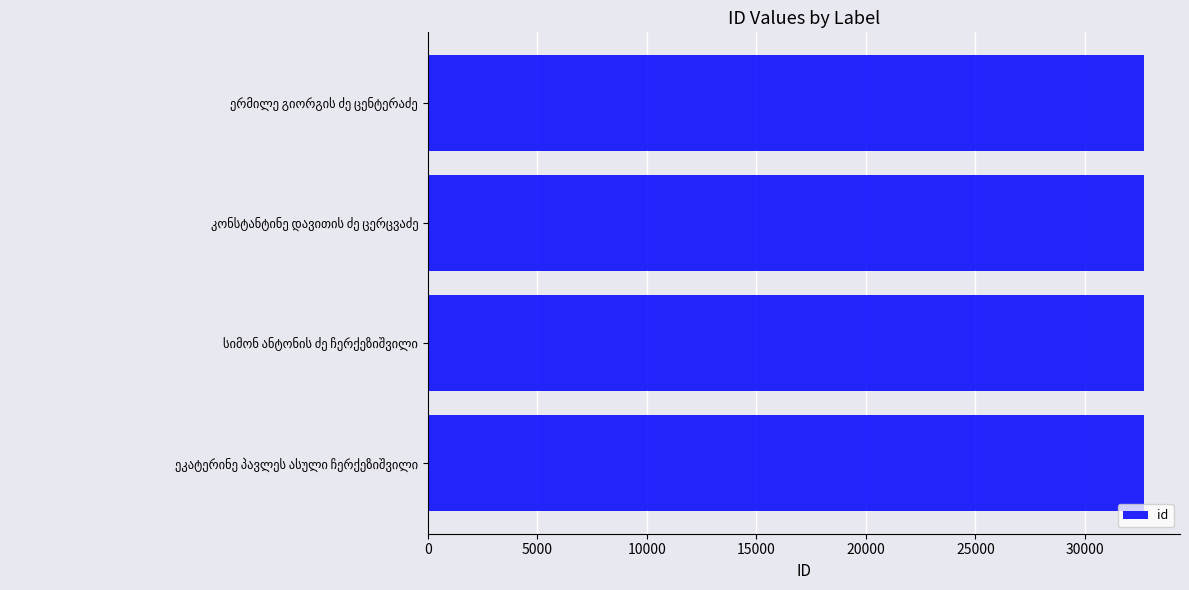

What is the average value?

32701